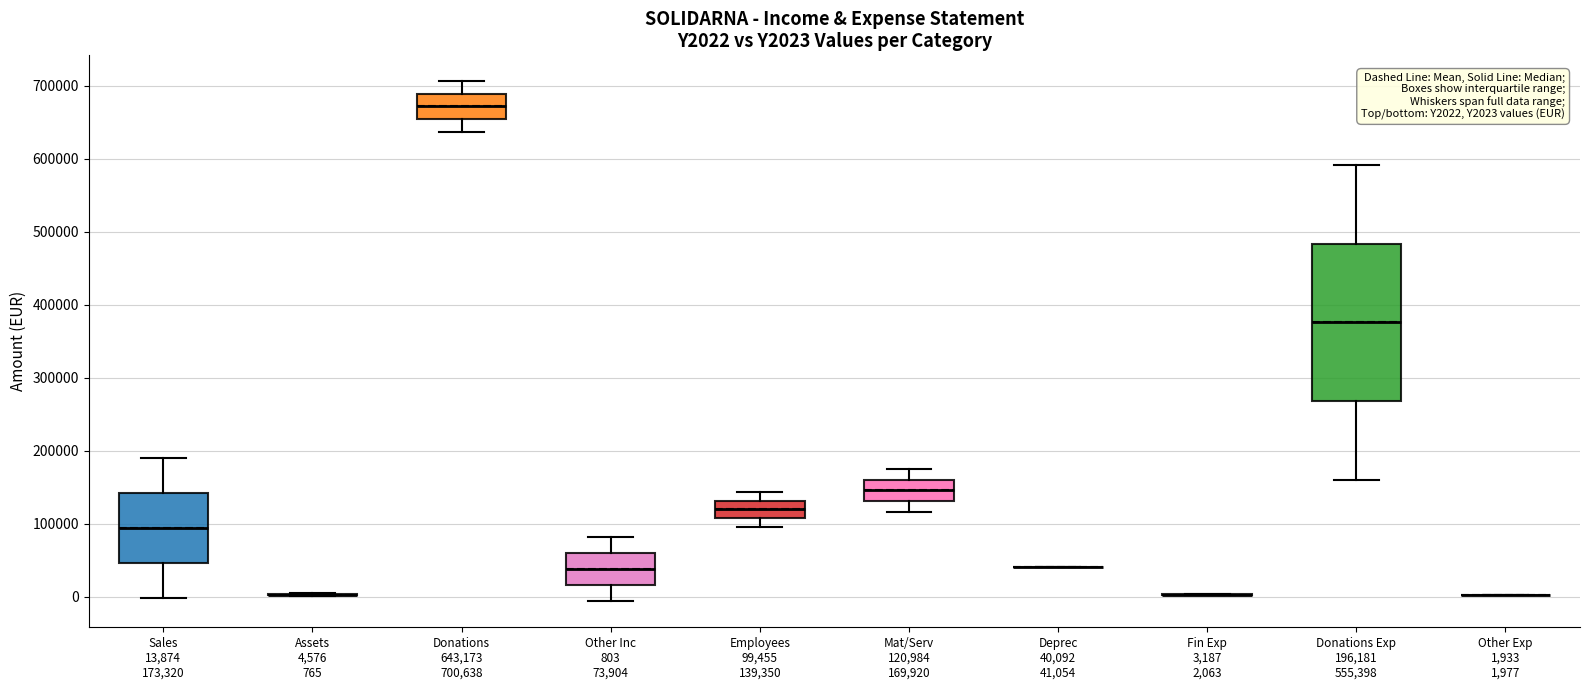

Reading left to right, transcribe this box plot: for each box, give where its median line is, the range the box spans, and where its two whiskers end, as read against the y-axis. The values are not printed on the chart, so give them approximately, as read against the axis.

Sales 13,874 173,320: median 90000, box 50000 to 140000, whiskers 0 to 190000
Assets 4,576 765: box collapsed to a line at 0, whiskers 0 to 0
Donations 643,173 700,638: median 670000, box 650000 to 690000, whiskers 640000 to 710000
Other Inc 803 73,904: median 40000, box 20000 to 60000, whiskers -10000 to 80000
Employees 99,455 139,350: median 120000, box 110000 to 130000, whiskers 100000 to 140000
Mat/Serv 120,984 169,920: median 150000, box 130000 to 160000, whiskers 120000 to 170000
Deprec 40,092 41,054: box collapsed to a line at 40000, whiskers 40000 to 40000
Fin Exp 3,187 2,063: box collapsed to a line at 0, whiskers 0 to 0
Donations Exp 196,181 555,398: median 380000, box 270000 to 480000, whiskers 160000 to 590000
Other Exp 1,933 1,977: box collapsed to a line at 0, whiskers 0 to 0